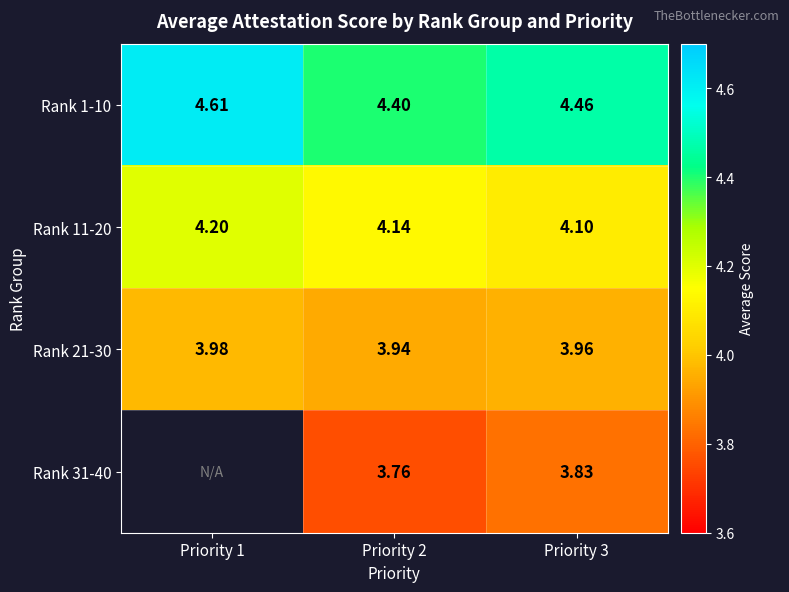

What is the total value across all series at Priority 3?

16.4